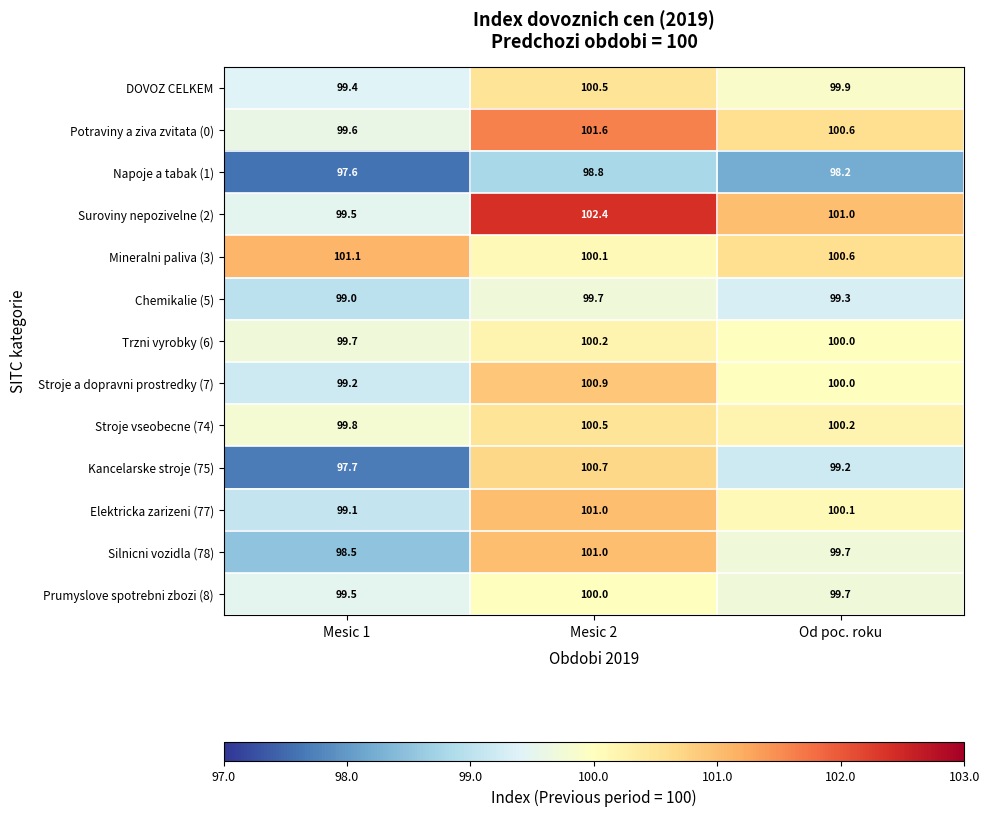

True or false: Silnicni vozidla (78) has a value of 170.8 at Mesic 2.

False